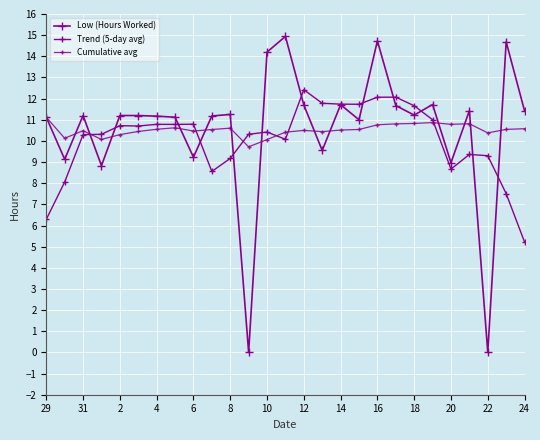

How many intersections are there between Trend (5-day avg) and Low (Hours Worked)?

12